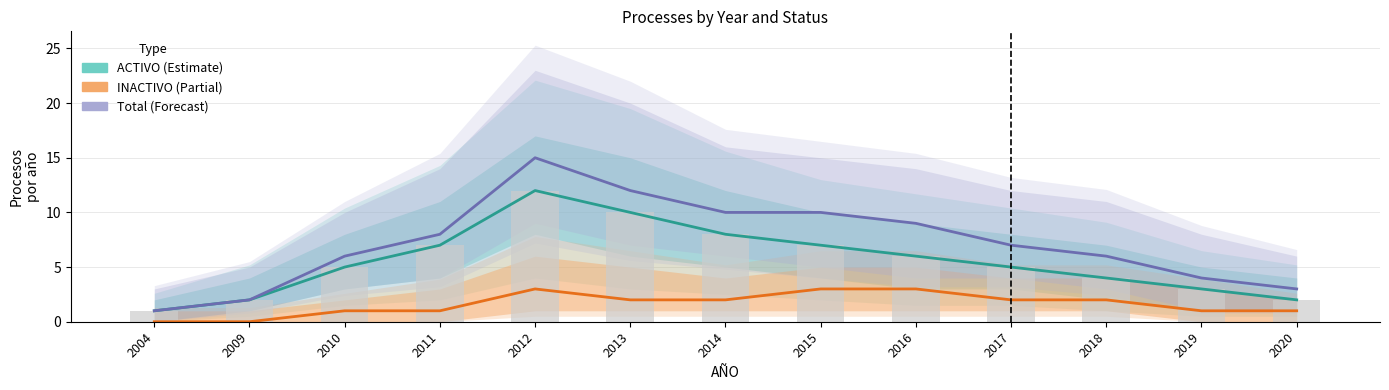

How many groups of bars are there?

13